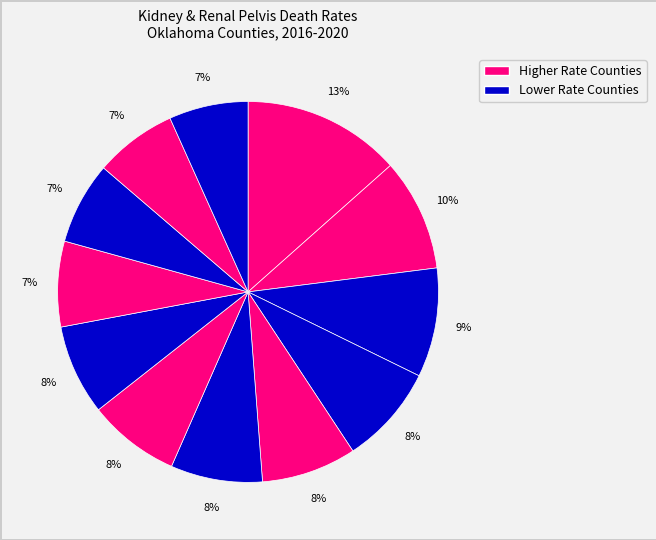

How many segments does this pie chart have?

12